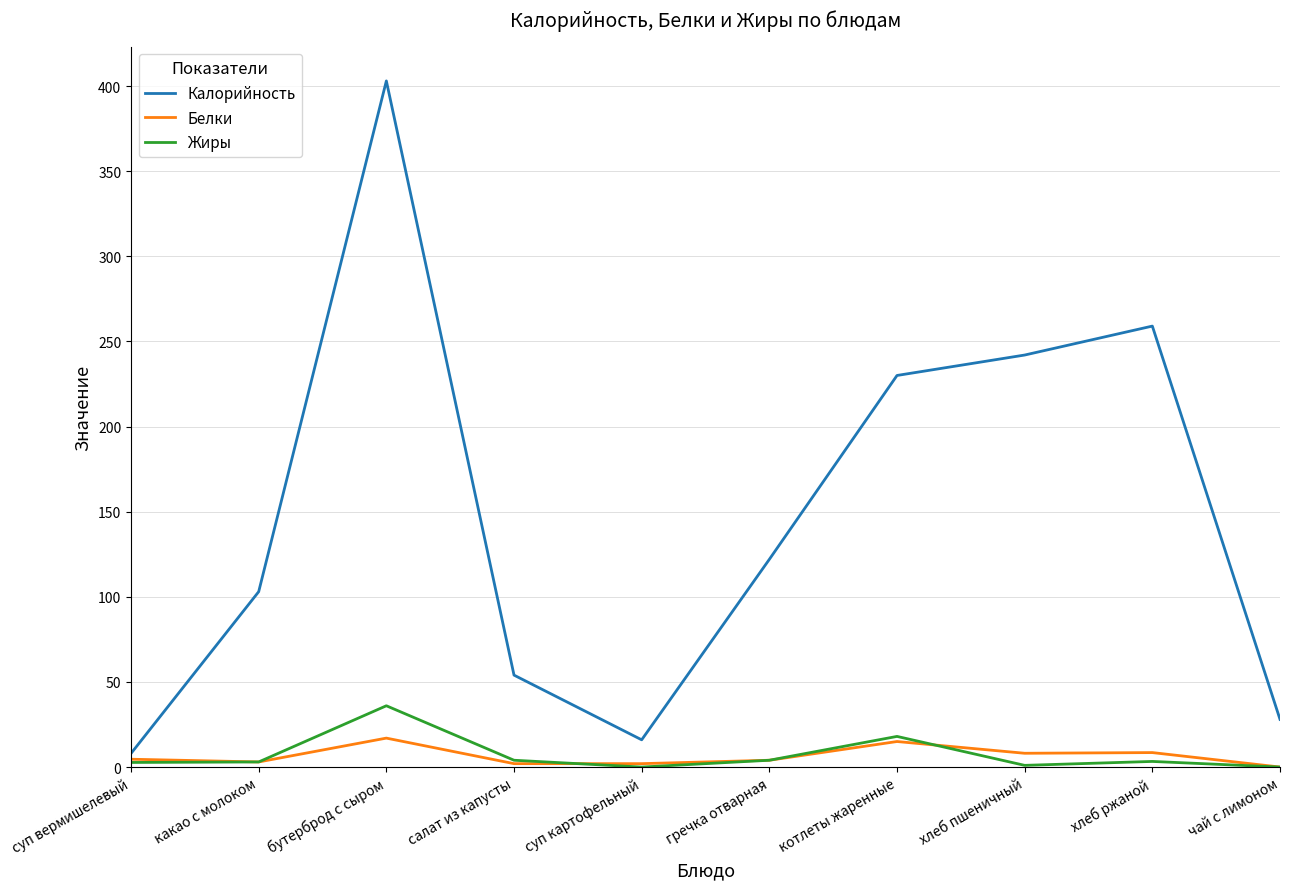

Which label corresponds to the largest value in the chart?

бутерброд с сыром